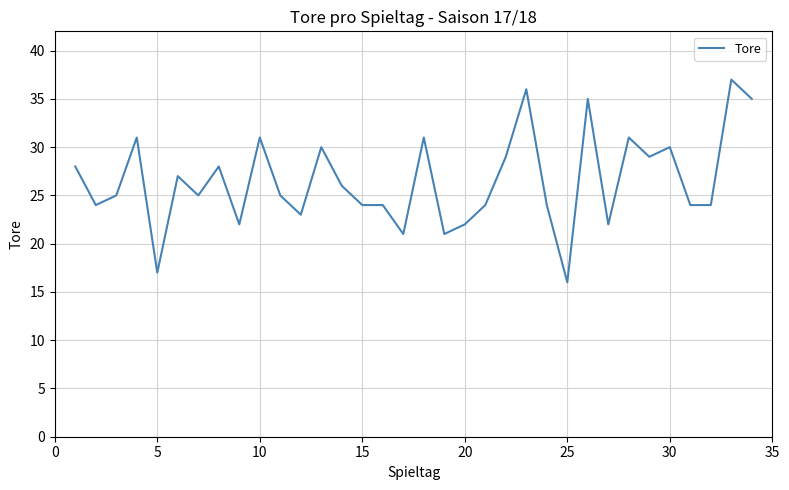

What is the difference between the maximum and minimum values?

21